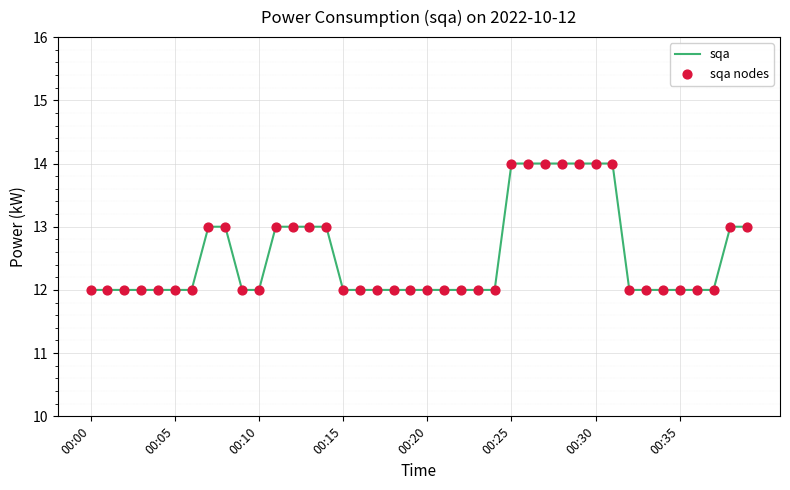

What is the smallest value displayed?

12